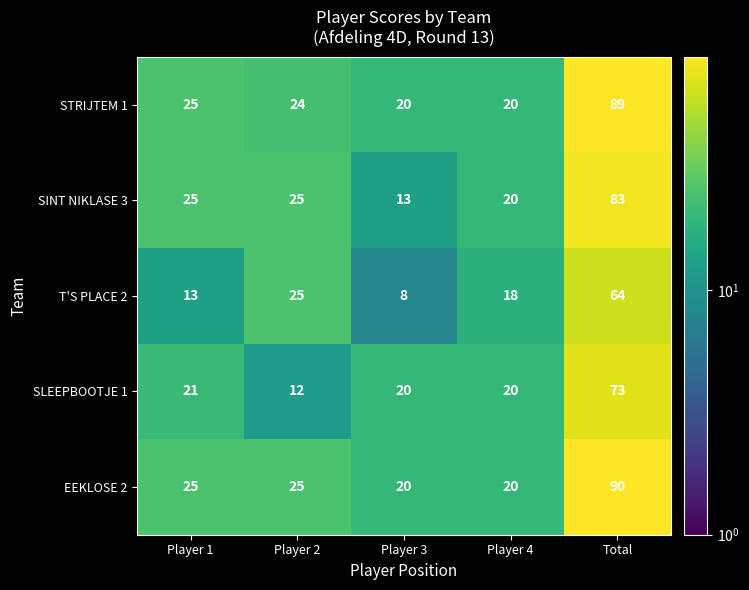

What is the average value of the T'S PLACE 2 series?

26